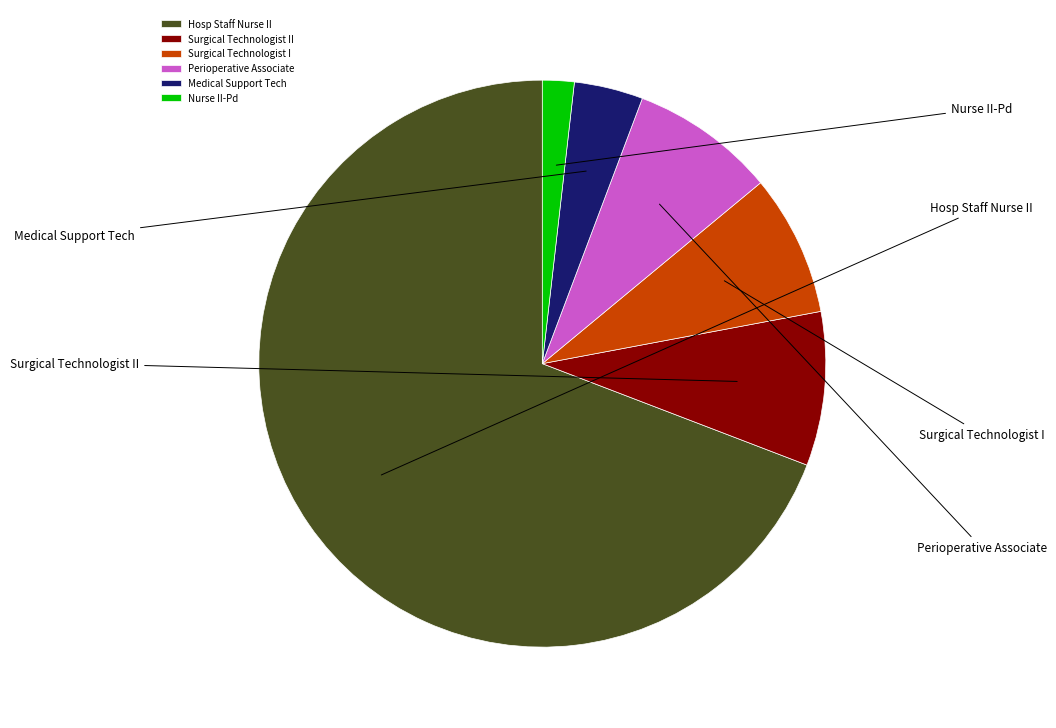

Which category has the smallest portion of the pie?

Nurse II-Pd